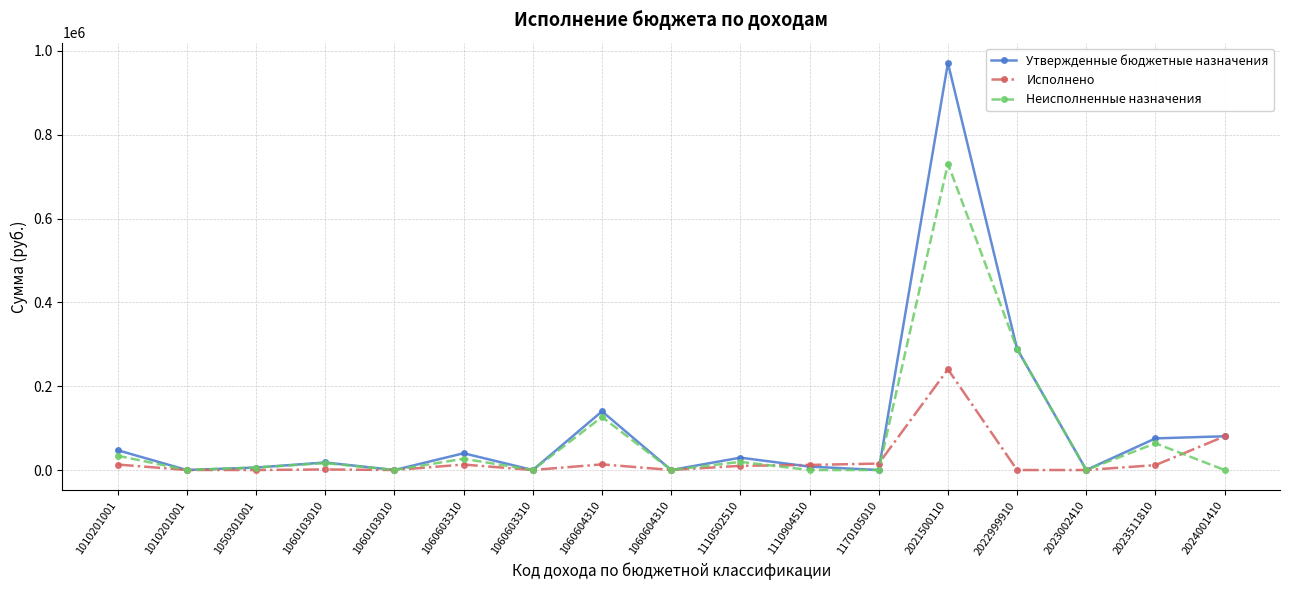

What value does the Исполнено series have at 1060103010?

1385.0